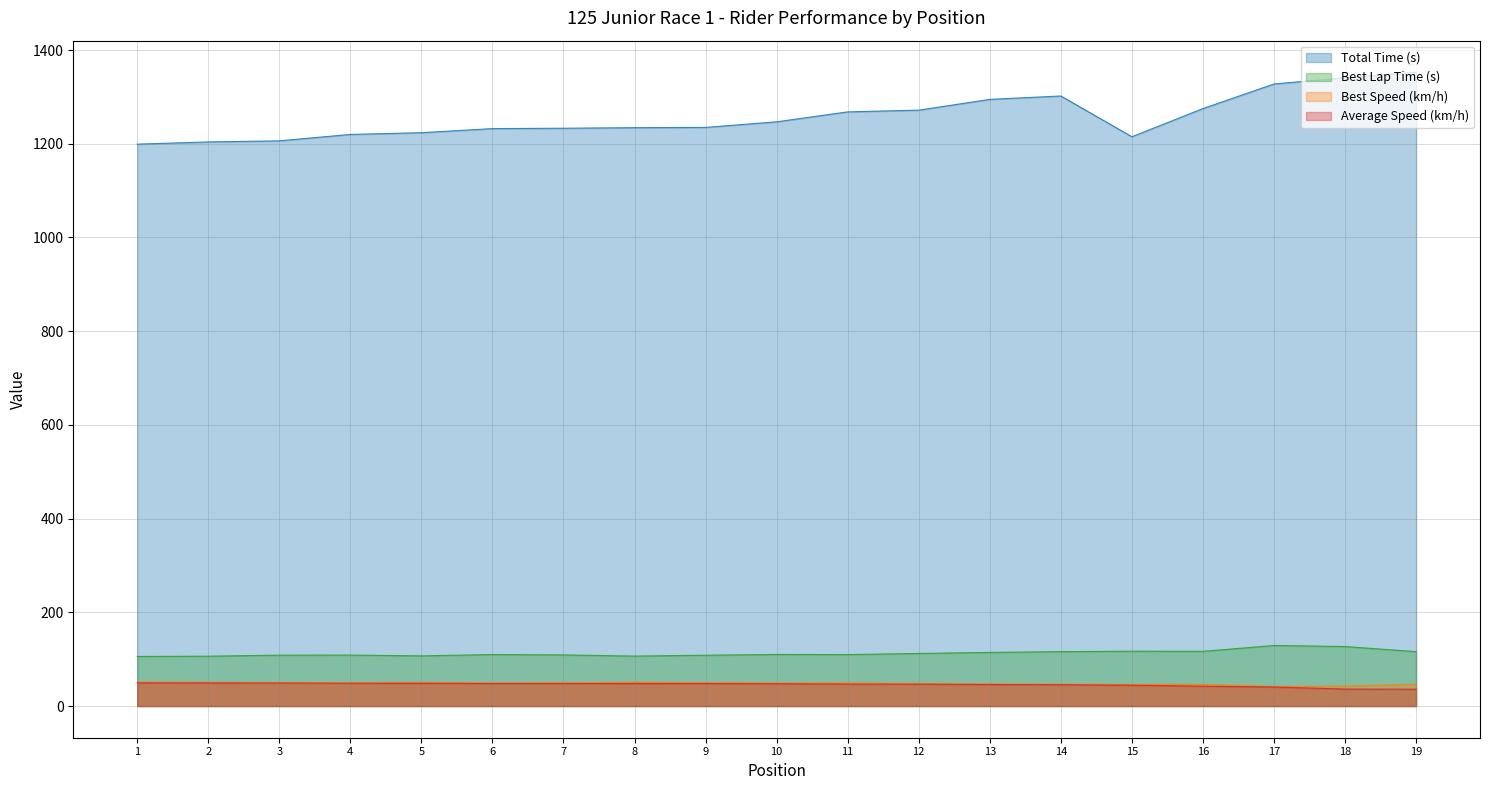

Is it true that Best Speed (km/h) equals 46.5 at 14?

True